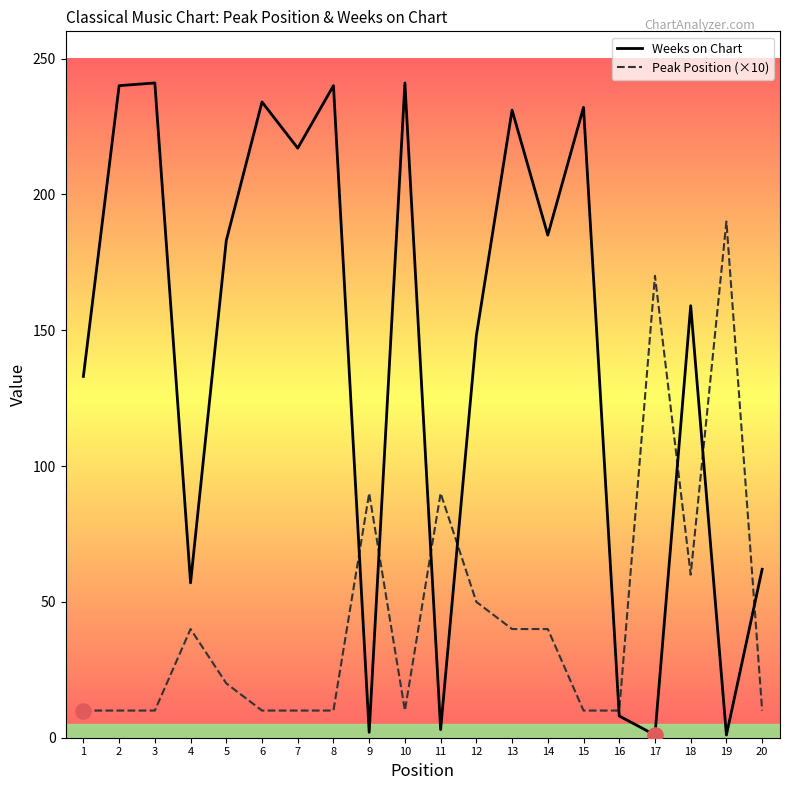

What are all the series names shown in the legend?

Weeks on Chart, Peak Position (×10)